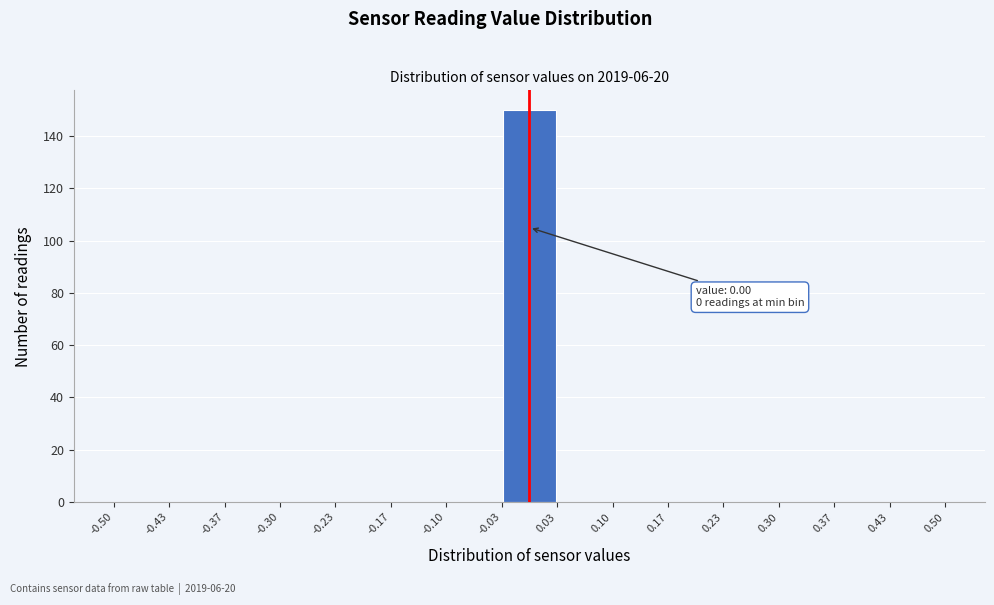

Which range on the x-axis has the tallest bar?

-0.03 to 0.03